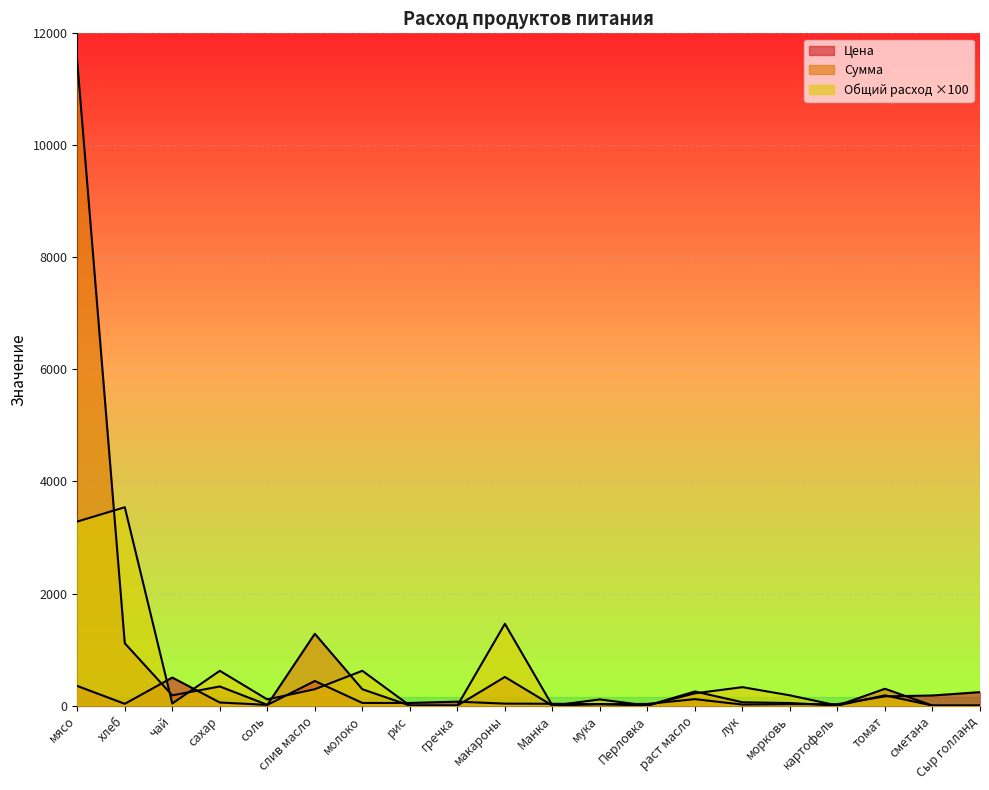

The value of Цена at морковь is 25.0. True or false?

True